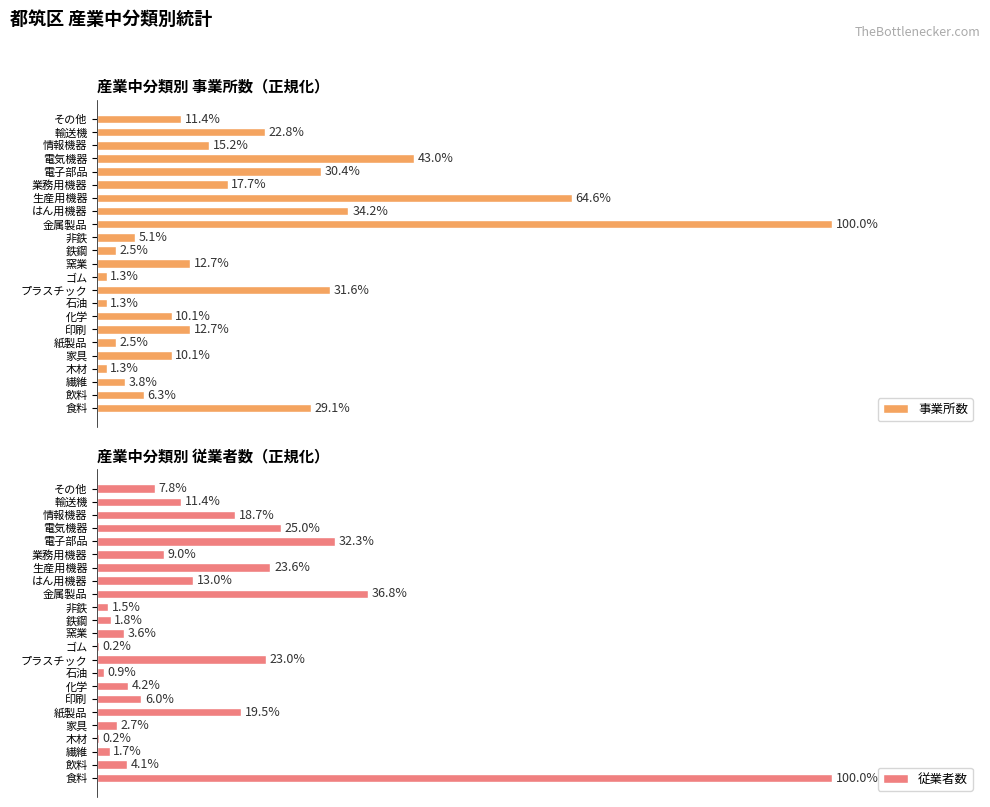

The 従業者数 series shows 1.3 at 石油. True or false?

False